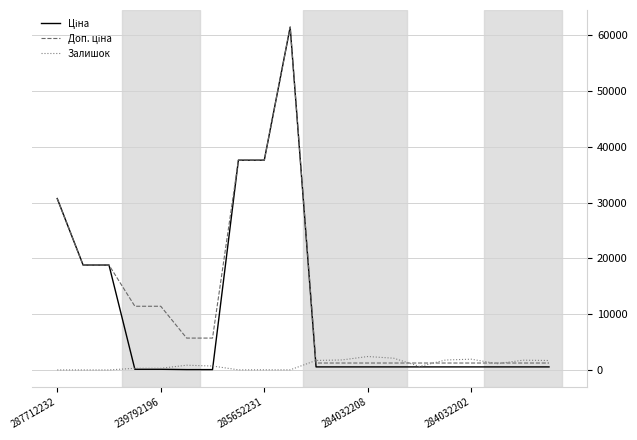

Does the chart display data point markers on the line(s)?

No